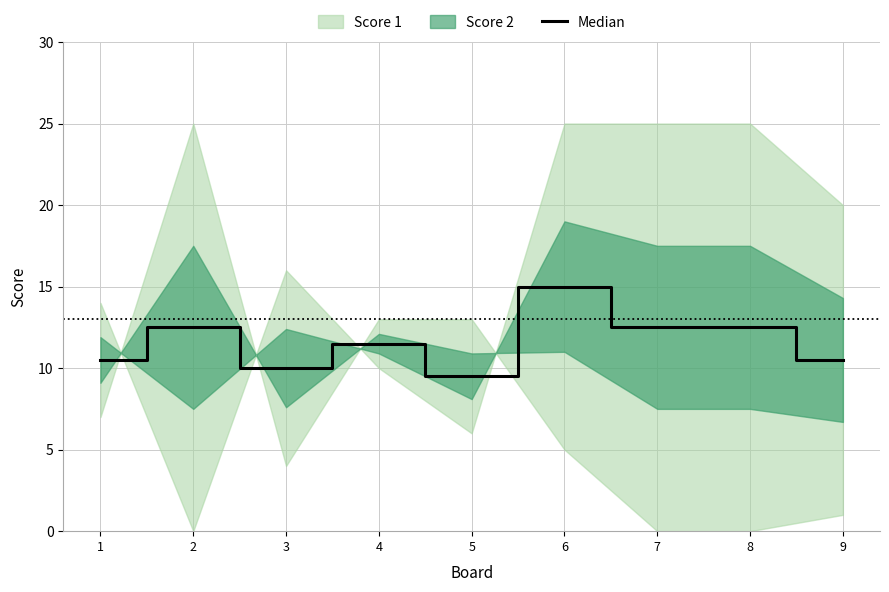

Reading left to right, extract all data points from this chart.

10.5	12.5	10.0	11.5	9.5	15.0	12.5	12.5	10.5